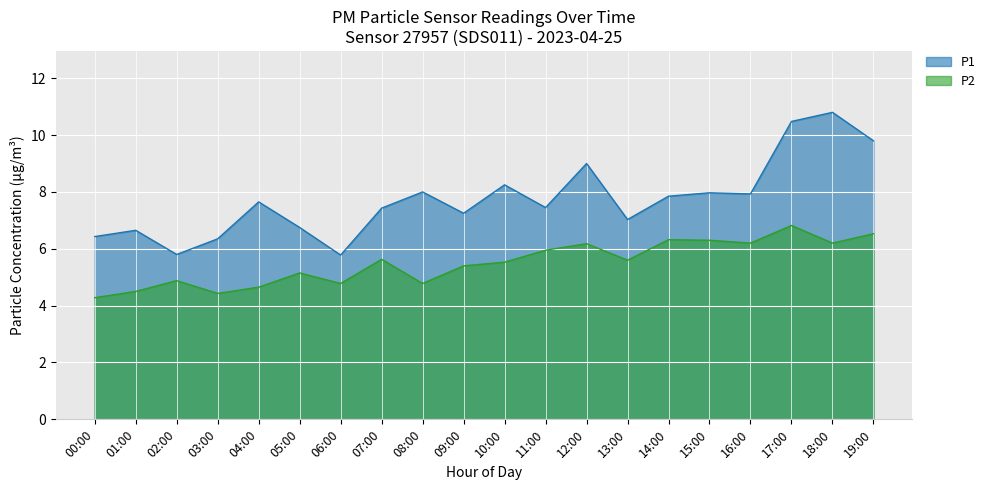

True or false: P2 and P1 intersect in this chart.

False